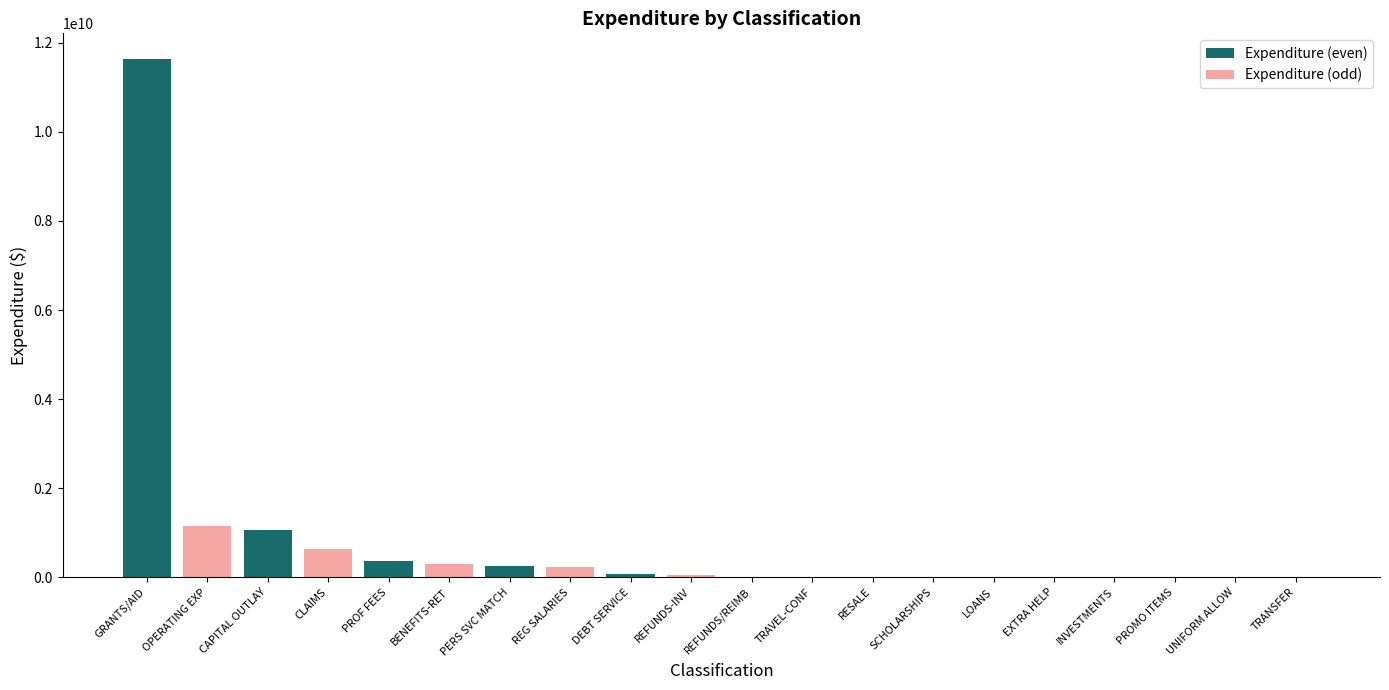

The Expenditure (even) series shows 19009655777.5 at GRANTS/AID. True or false?

False